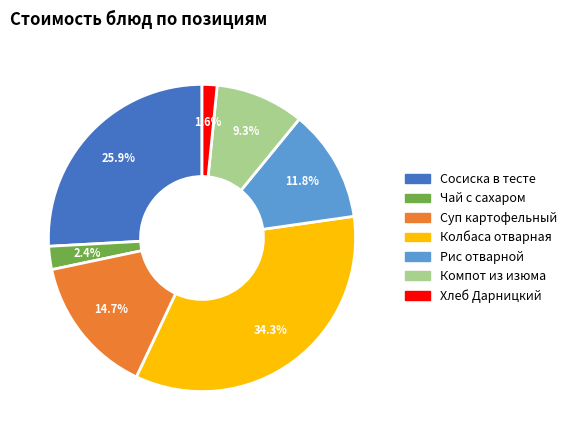

Rank the categories by value from lowest to highest.

Хлеб Дарницкий, Чай с сахаром, Компот из изюма, Рис отварной, Суп картофельный, Сосиска в тесте, Колбаса отварная